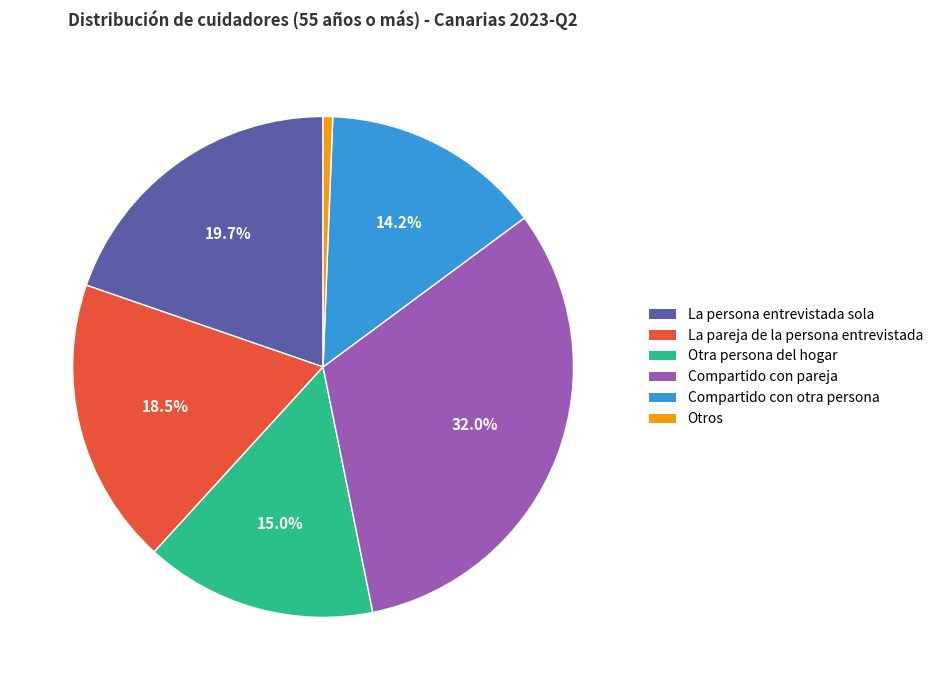

Count the number of slices in the pie.

6